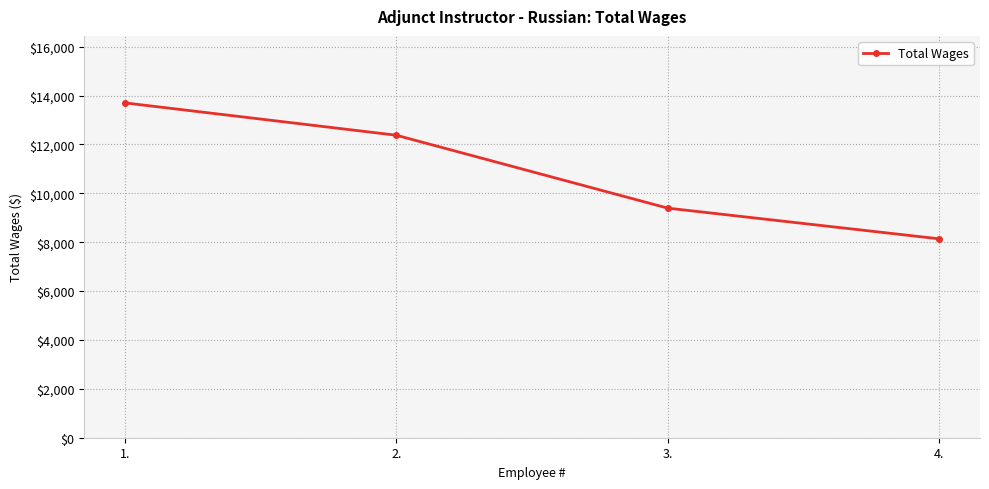

What is the sum of all values?

43602